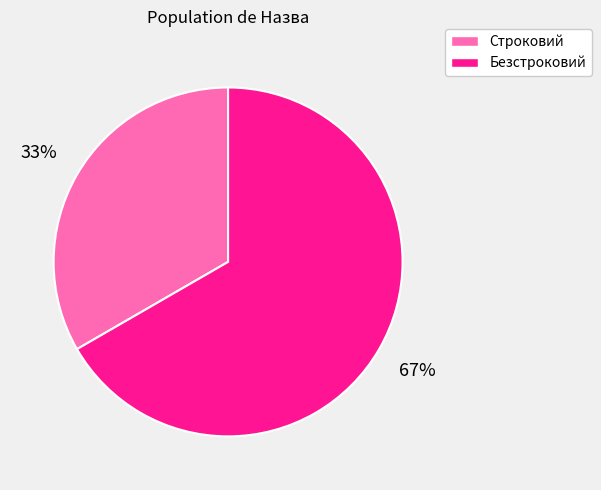

Approximately how many times larger is the value at Безстроковий compared to Строковий?

2.0